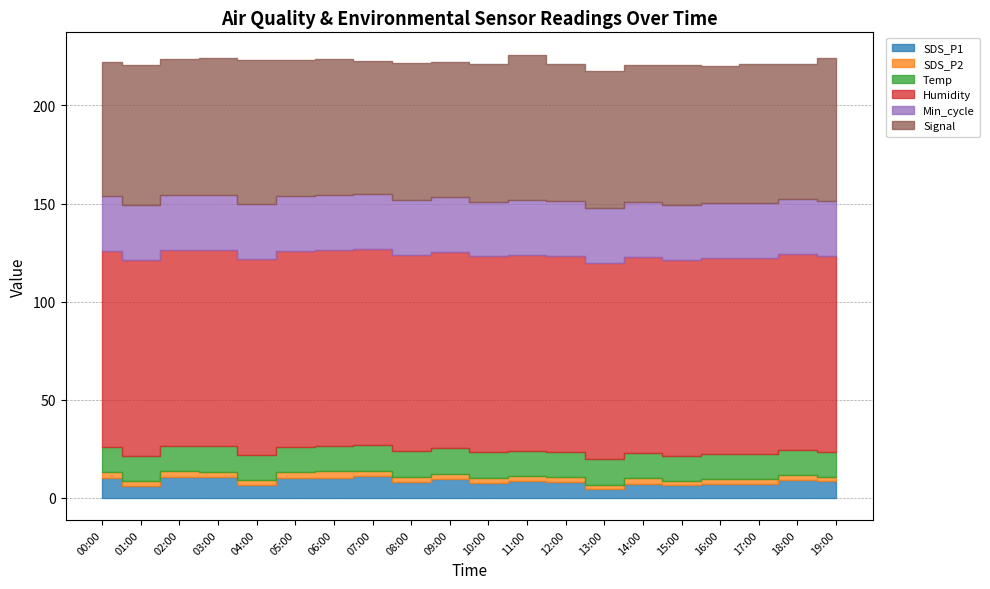

What are all the series names shown in the legend?

SDS_P1, SDS_P2, Temp, Humidity, Min_cycle, Signal